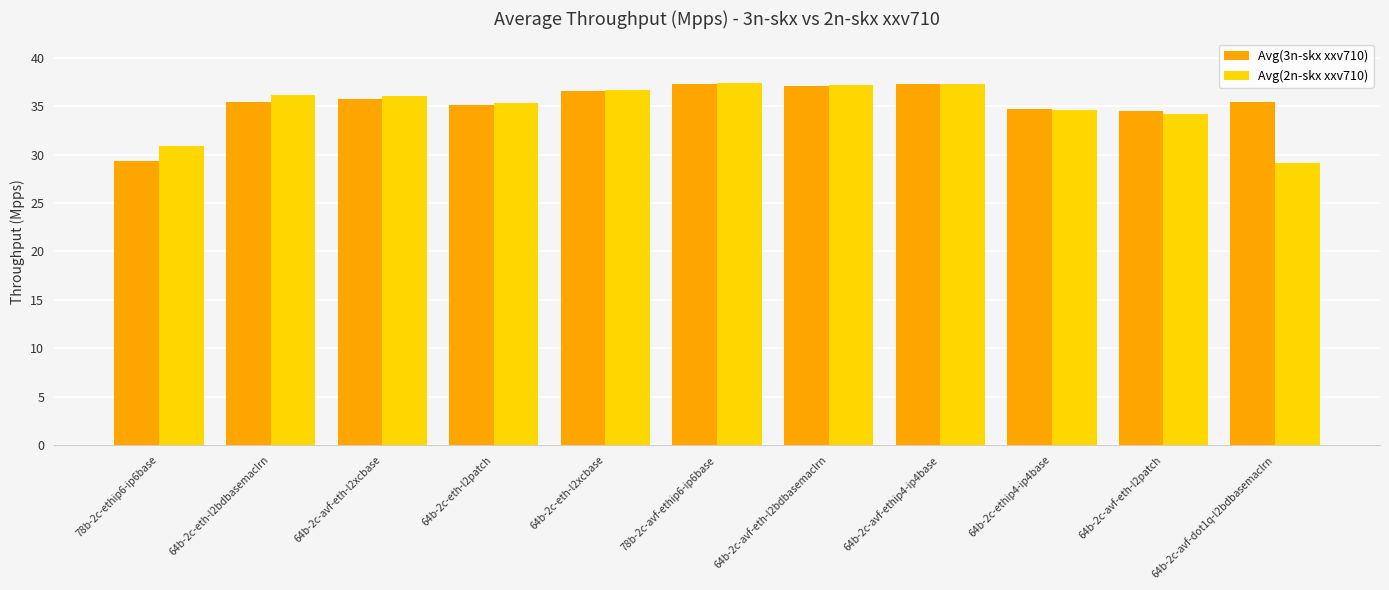

Which series changed the most between 64b-2c-eth-l2bdbasemaclrn and 64b-2c-avf-eth-l2patch?

Avg(2n-skx xxv710)